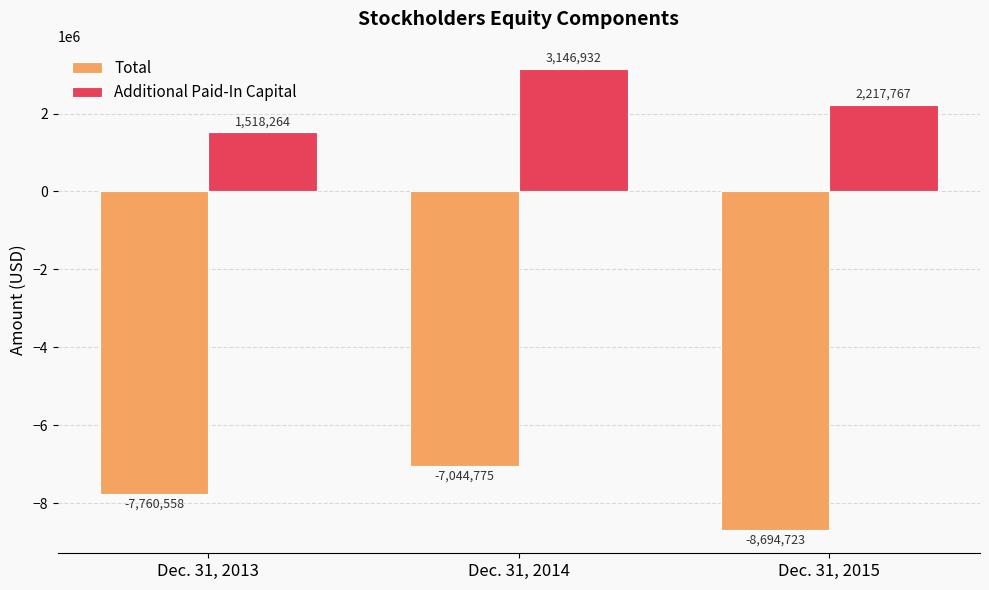

The Total series shows -8694723 at Dec. 31, 2015. True or false?

True